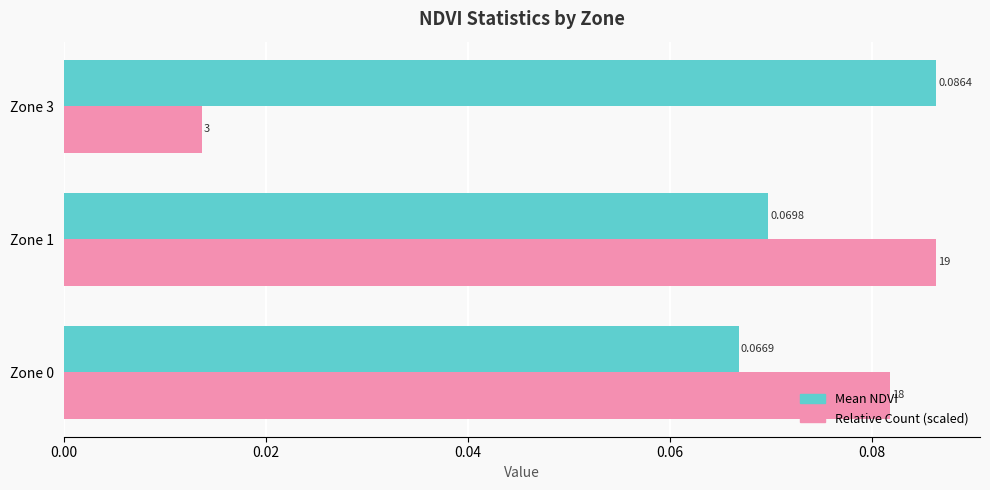

How many data points does each series have?

3